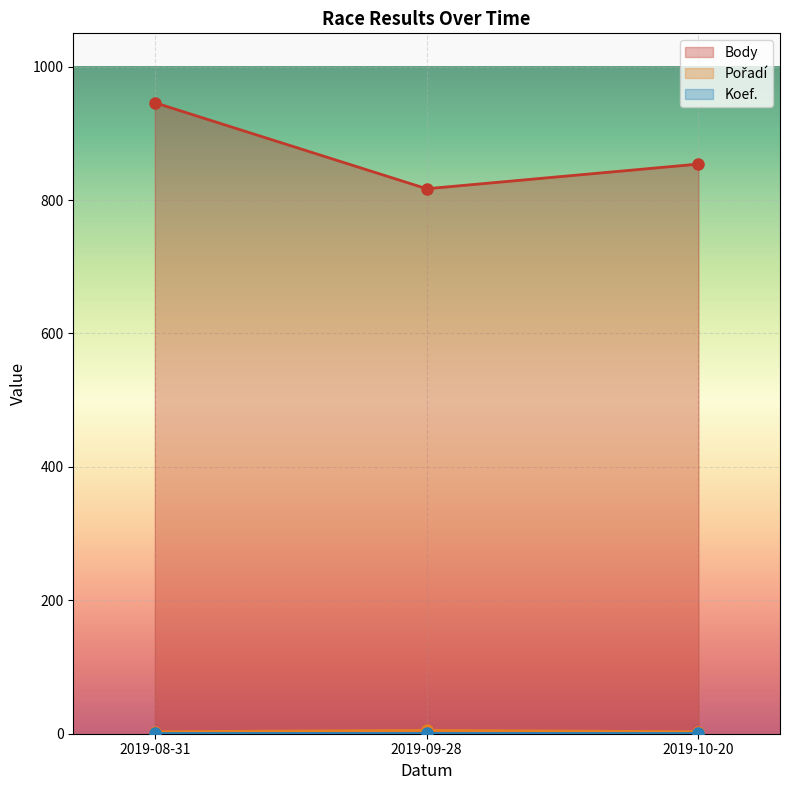

At how many categories does at least one series exceed 462?

3